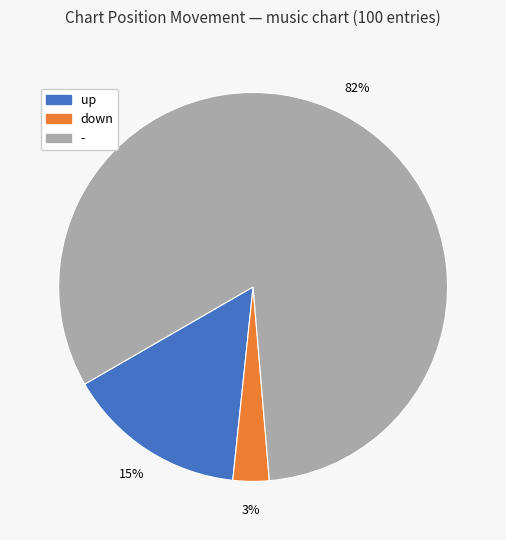

How many slices are in this pie chart?

3